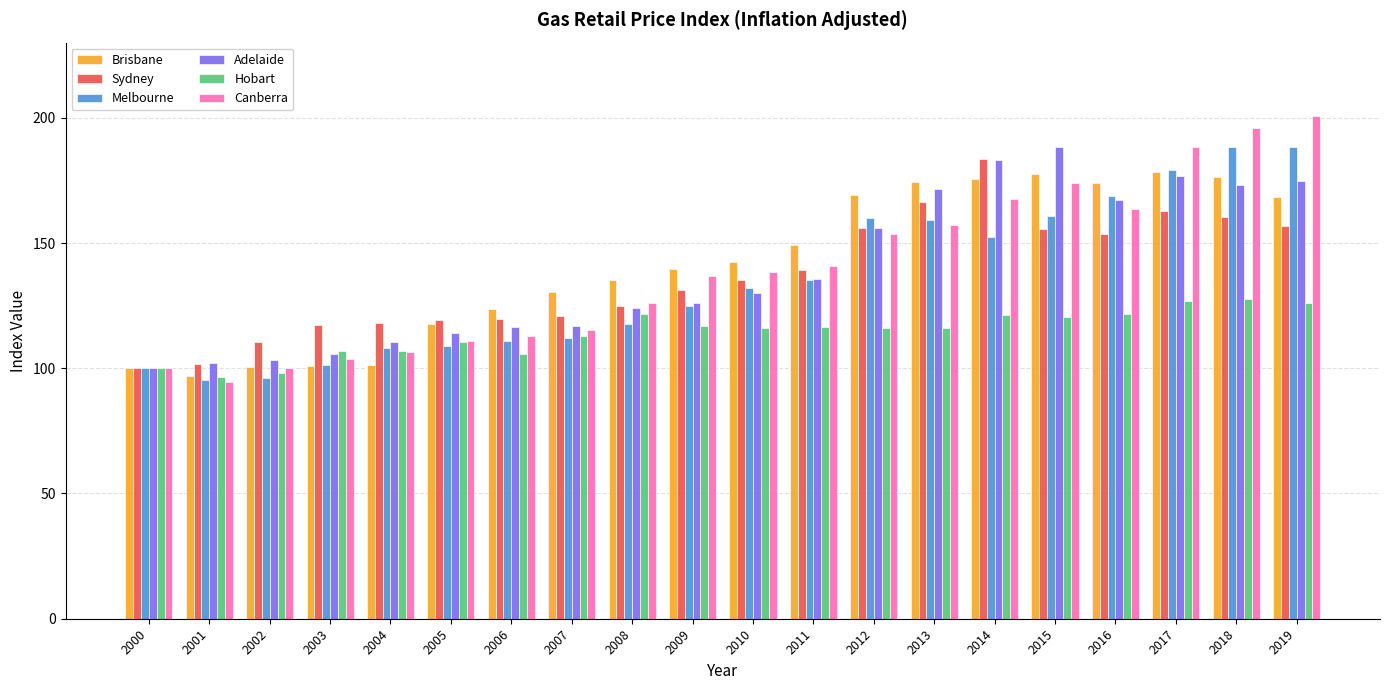

The value of Brisbane at 2014 is 237.5. True or false?

False